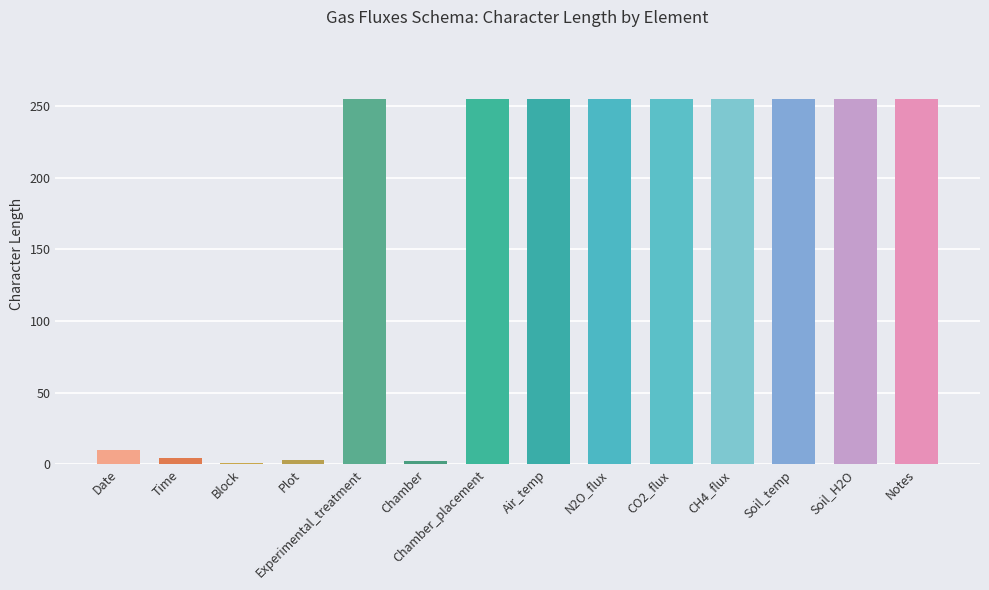

The value at Soil_H2O is 354. True or false?

False